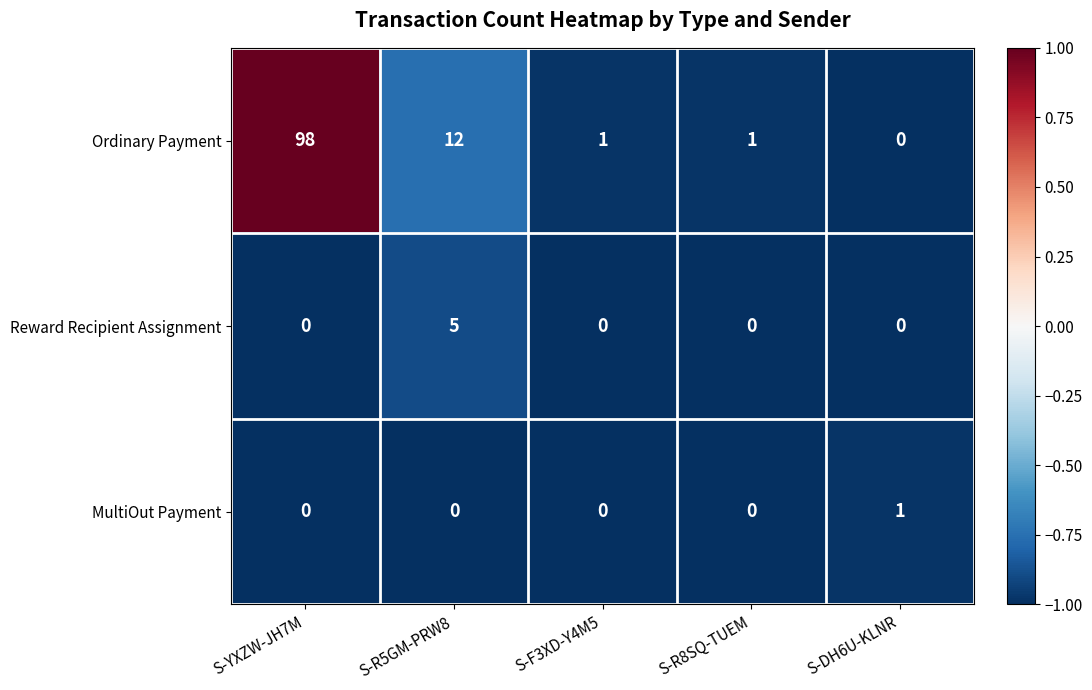

What is the difference between the Ordinary Payment values at S-R5GM-PRW8 and S-YXZW-JH7M?

86